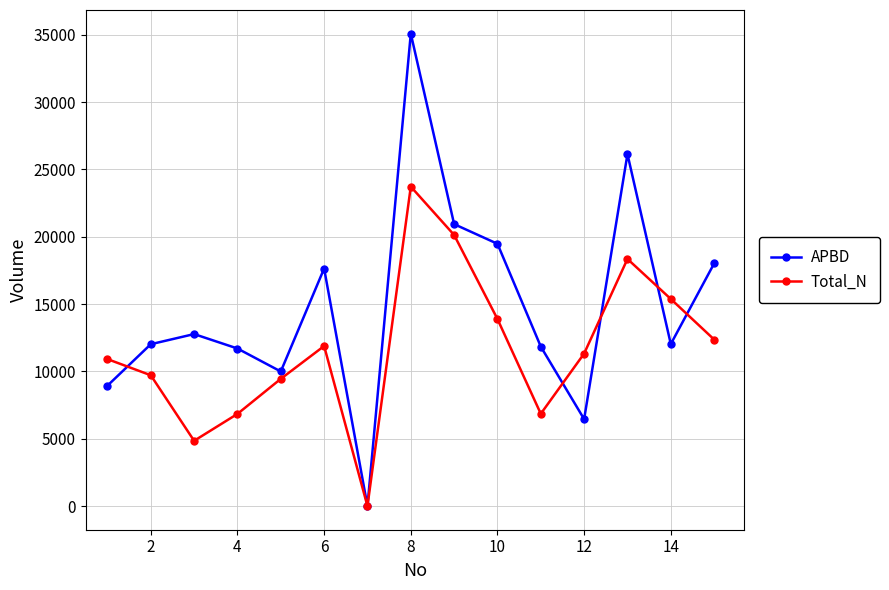

What is the highest value of the Total_N series?

23721